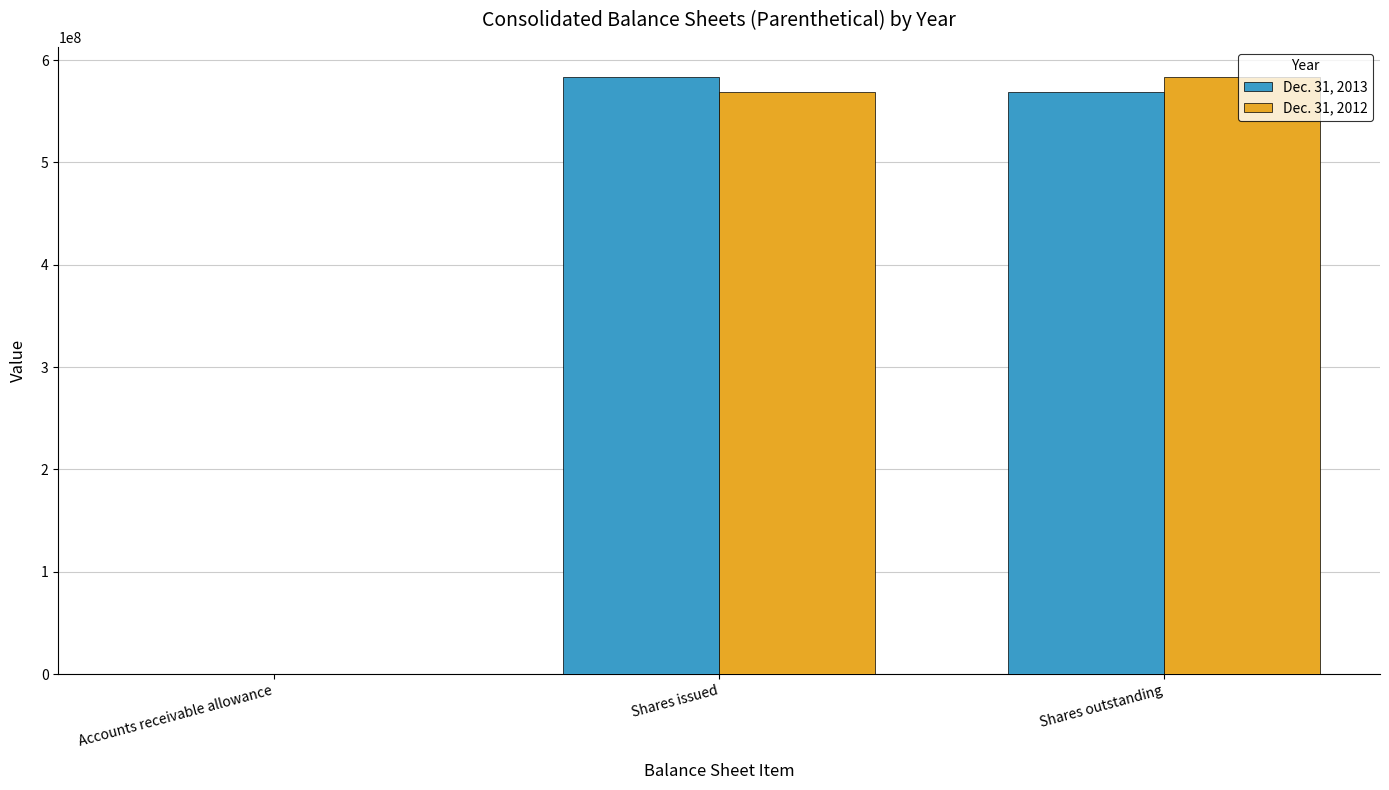

Reading left to right, transcribe all the data shown in this chart.

Dec. 31, 2013: Accounts receivable allowance=2717	Shares issued=583578303	Shares outstanding=569206989
Dec. 31, 2012: Accounts receivable allowance=1653	Shares issued=569206989	Shares outstanding=583578303